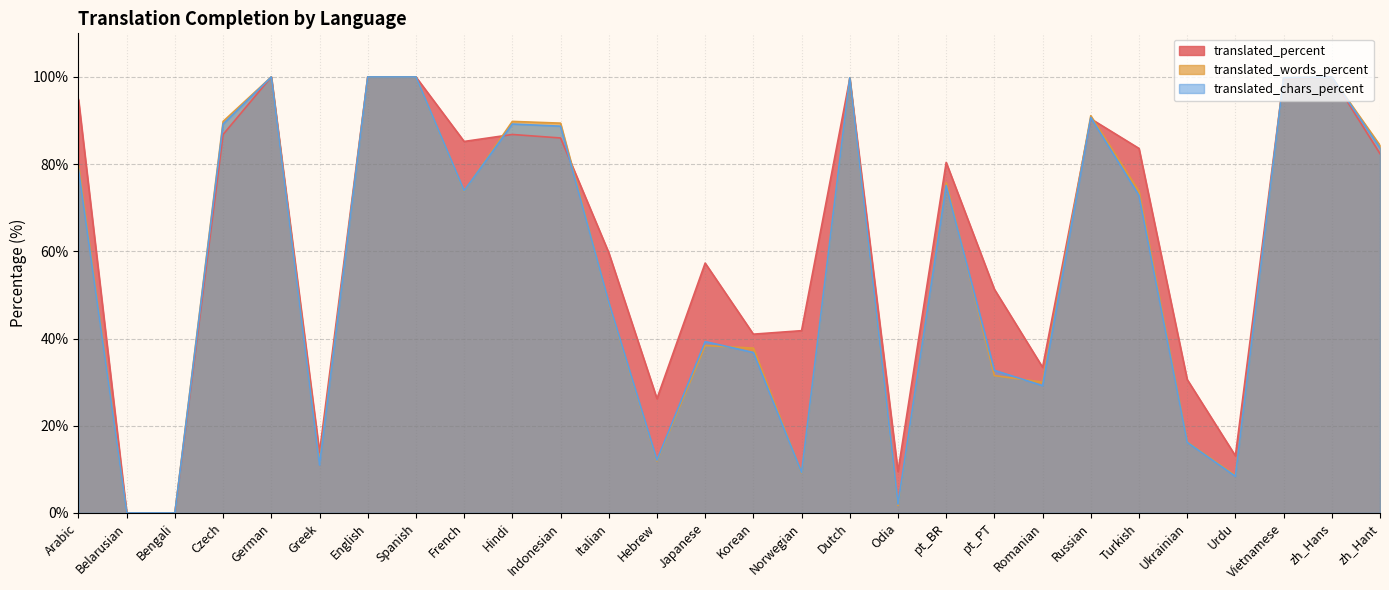

At how many categories does at least one series exceed 51?

18